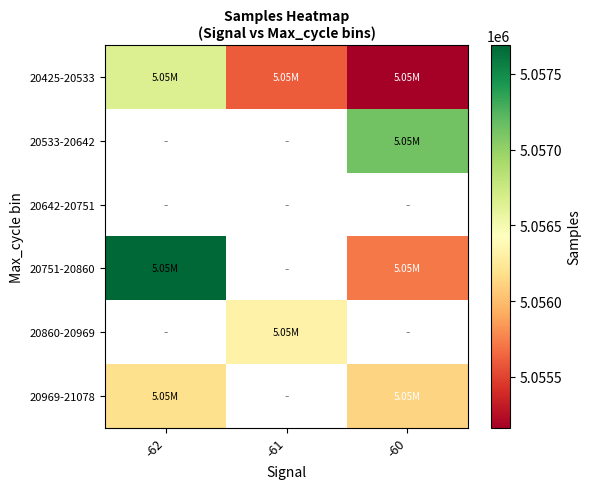

The value of 20533-20642 at -60 is 5057131.0. True or false?

True